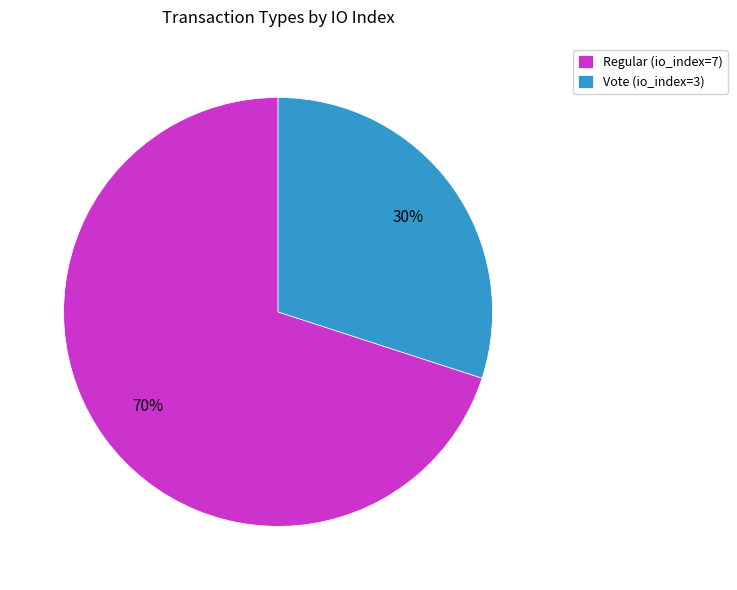

Rank the categories by value from lowest to highest.

Vote (io_index=3), Regular (io_index=7)